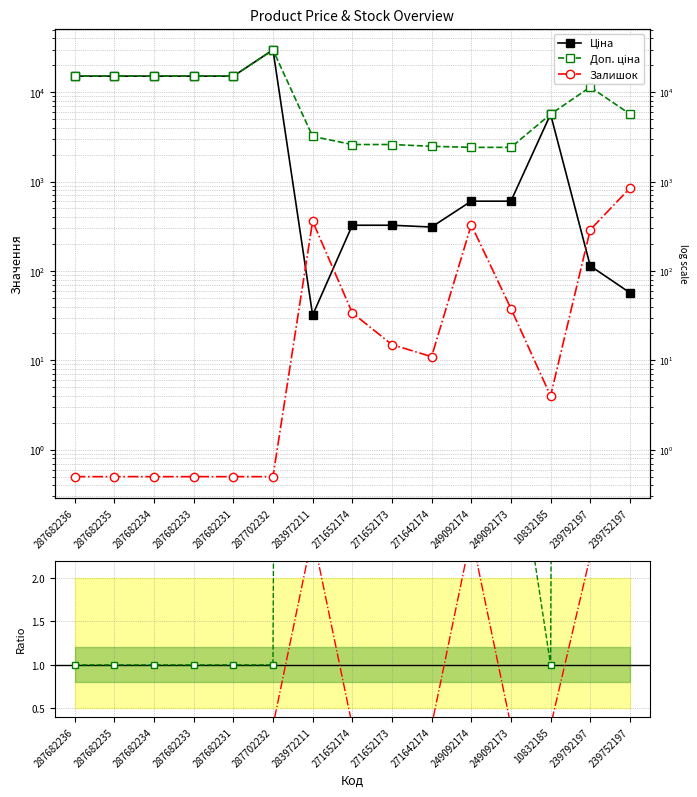

What is the difference between the maximum and minimum values in the Доп. ціна series?

27332.4